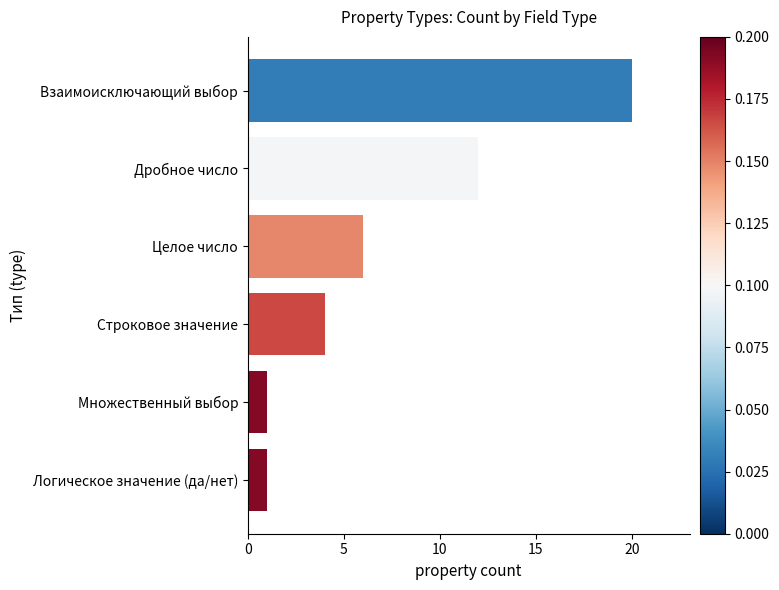

True or false: the data shows 20 at Взаимоисключающий выбор.

True